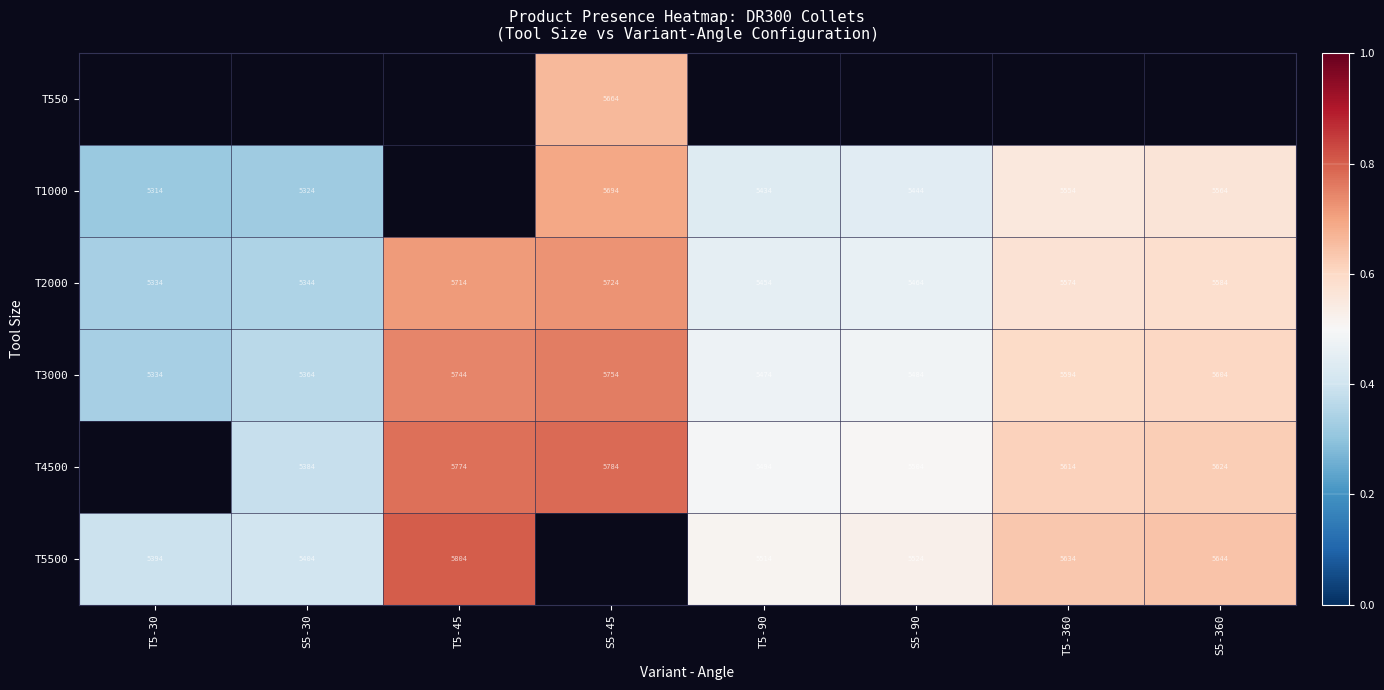

Is the value of T4500 at S5-30 greater than the value of T3000 at T5-30?

Yes